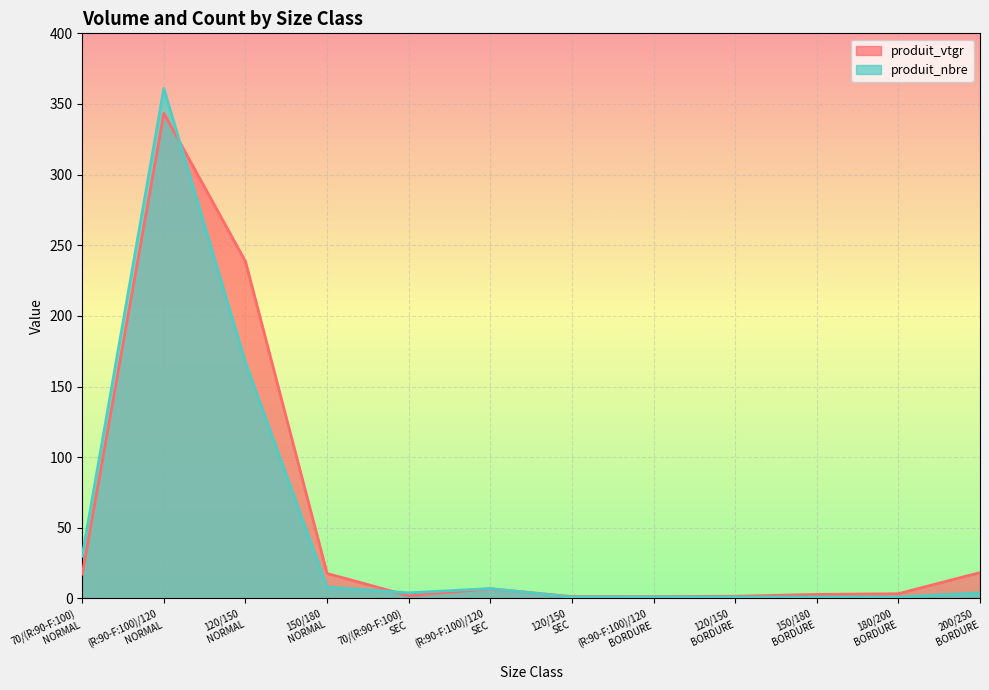

What position from the left is (R:90-F:100)/120
BORDURE?

8